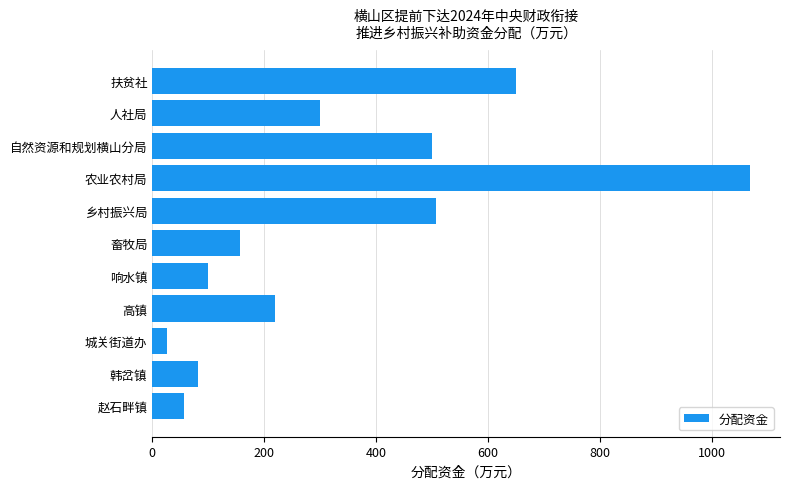

Reading top to bottom, transcribe all the data shown in this chart.

650	300	500	1069	507	157	100	220	27	82	57